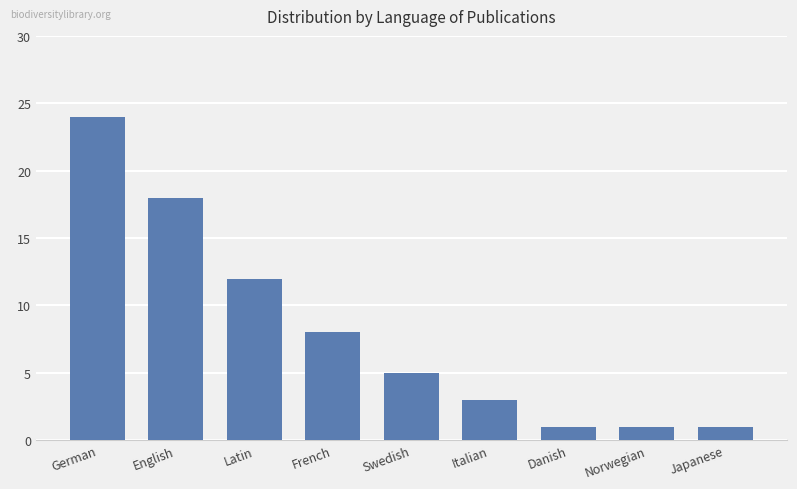

What is the change in value from Latin to Italian?

-9